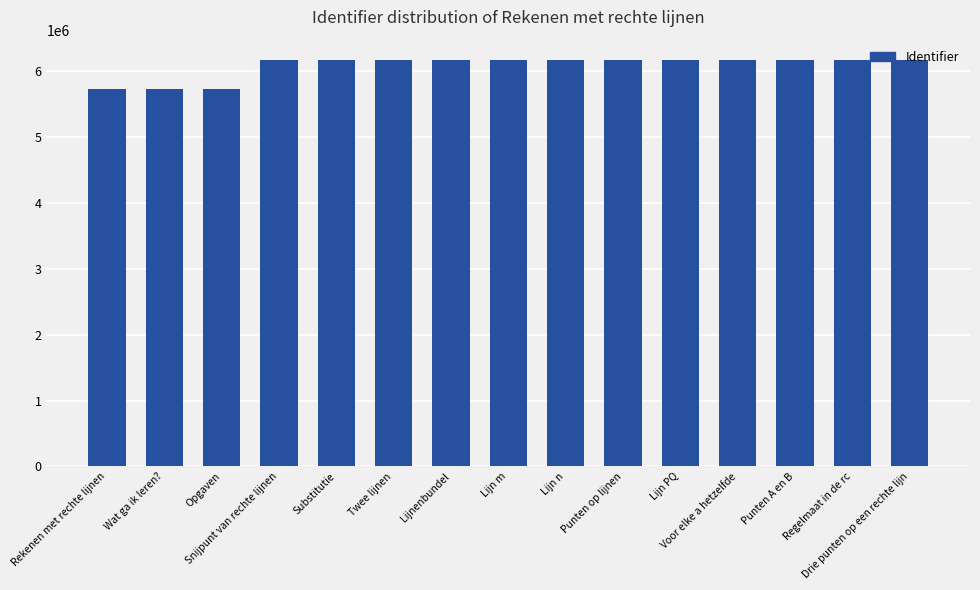

What is the smallest value displayed?

5726856